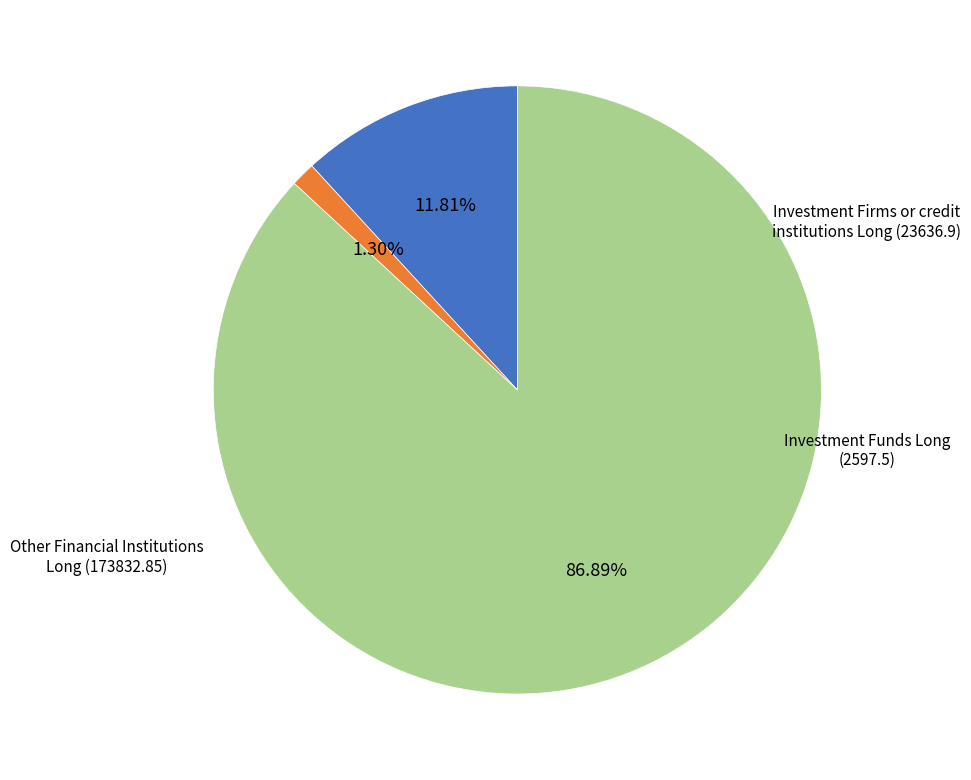

Does any single category account for the majority?

Yes